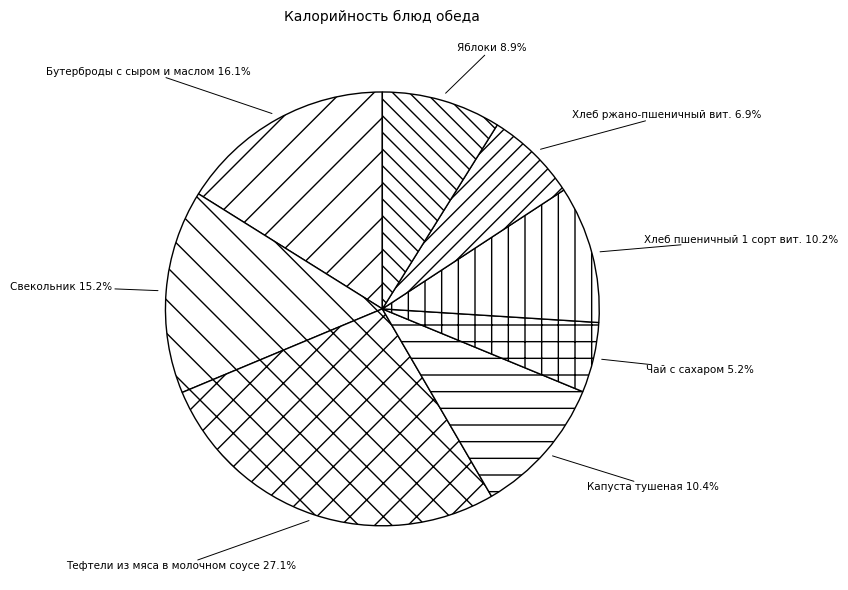

To the nearest percent, what is the difference between the largest and smallest slice percentages?

22%